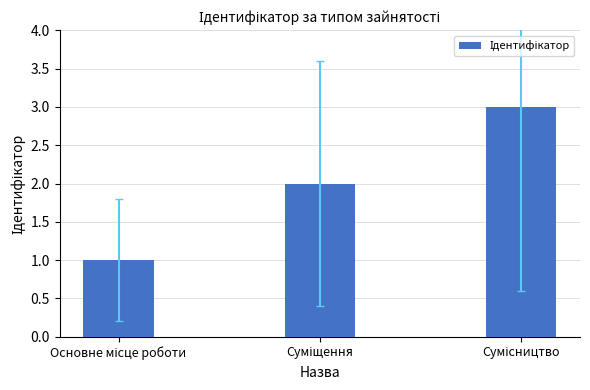

What is the average value?

2